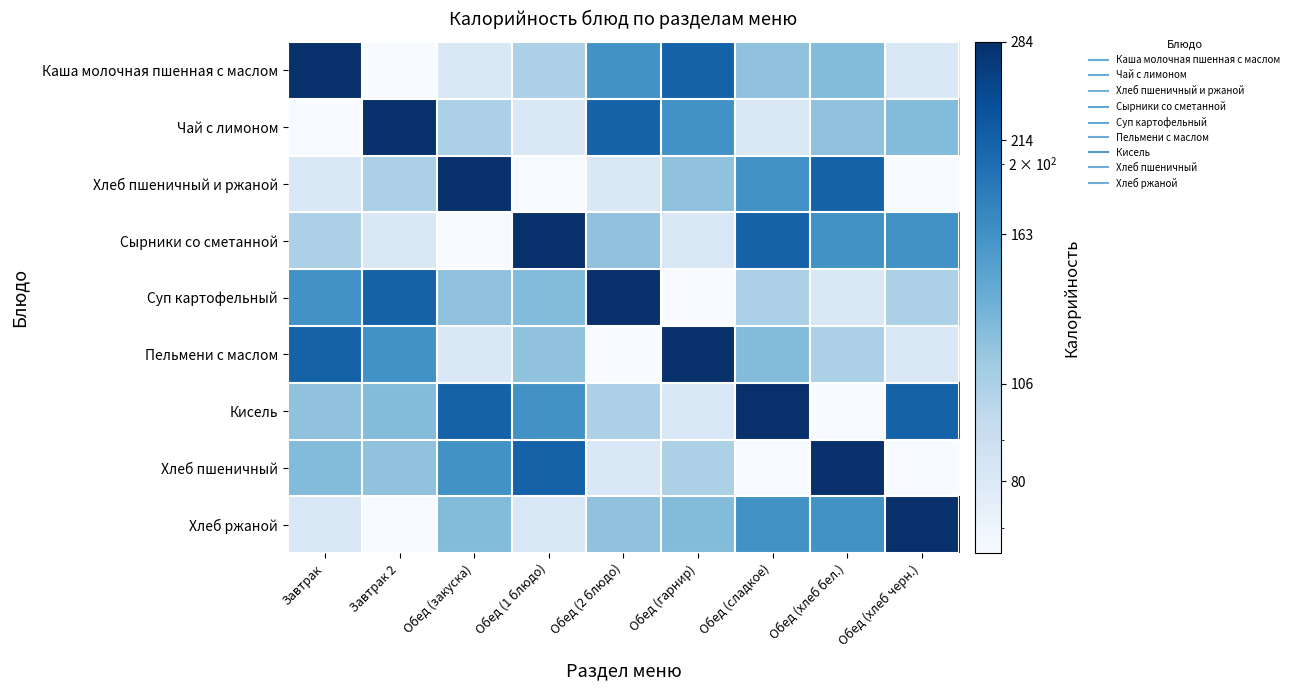

Between Обед (хлеб черн.) and Обед (закуска), which is larger?

Обед (хлеб черн.)